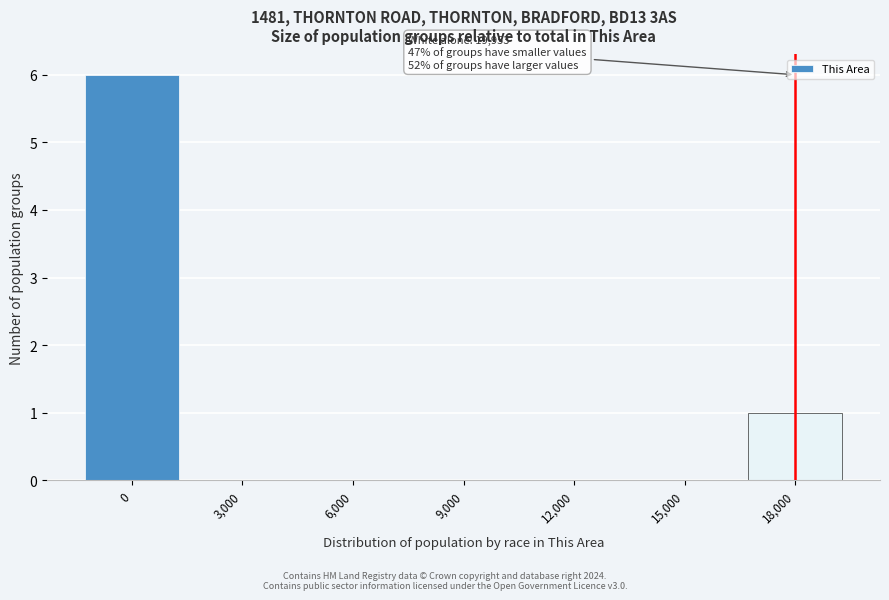

Reading left to right, transcribe all the data shown in this chart.

0=6	3,000=0	6,000=0	9,000=0	12,000=0	15,000=0	18,000=1